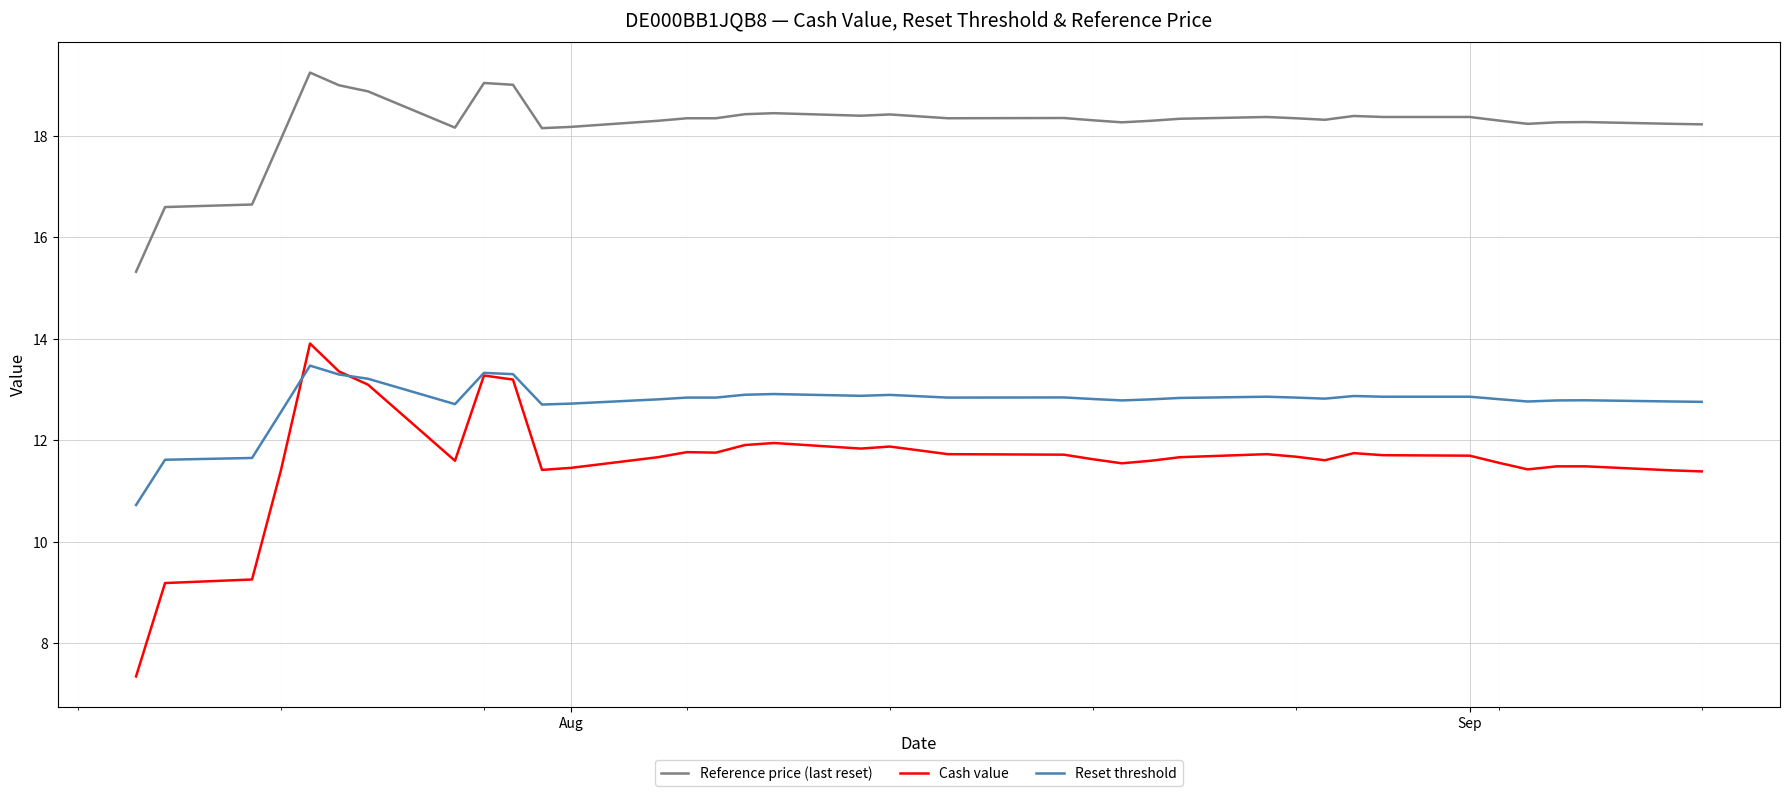

Which series has the largest range (max minus min)?

Cash value